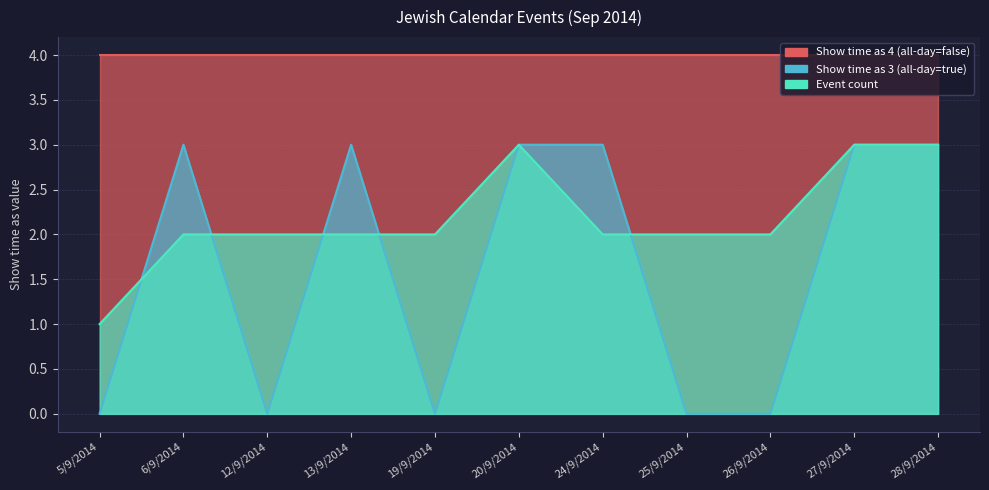

Is it true that Event count equals 2 at 24/9/2014?

True